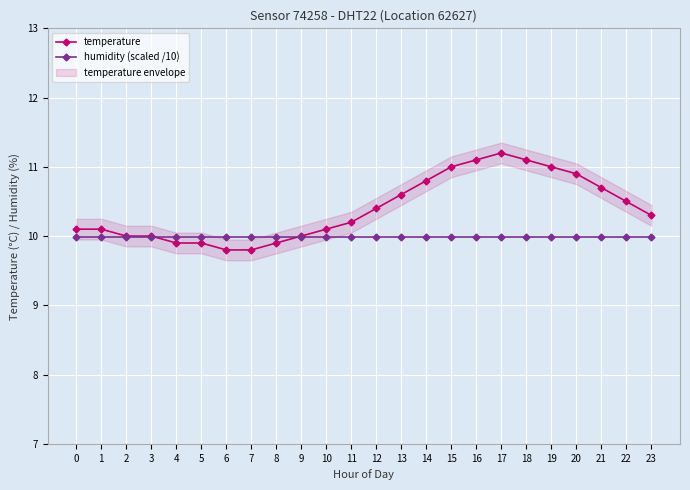

Which series ends up on top after the final intersection of temperature and humidity (scaled /10)?

temperature